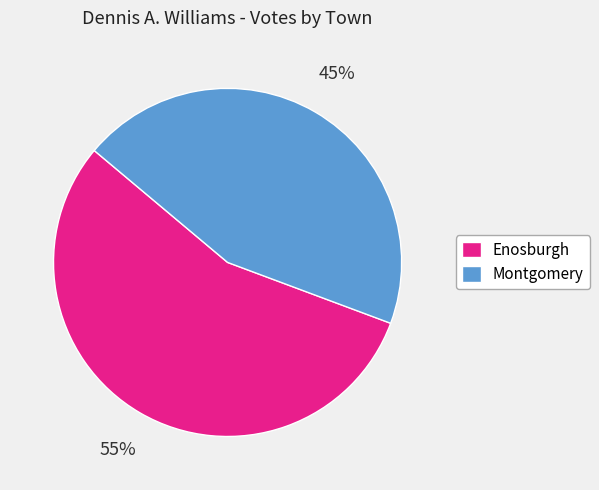

Is the sum of Montgomery and Enosburgh greater than half?

Yes